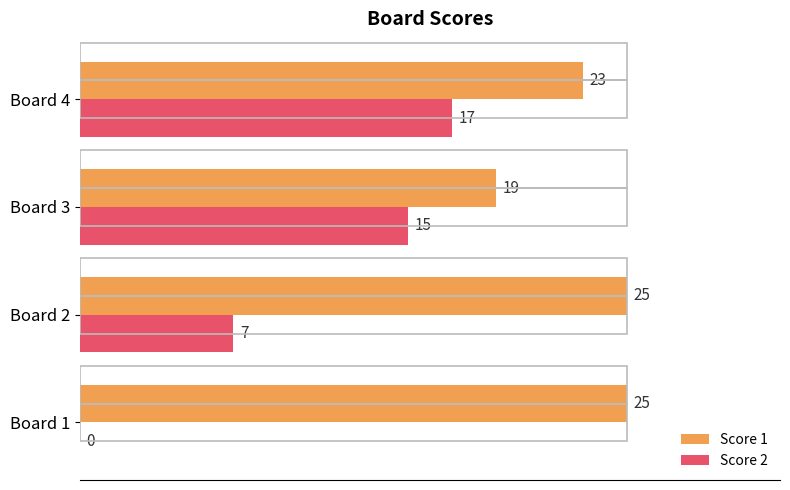

At which label is Score 2 closest to 8?

Board 2